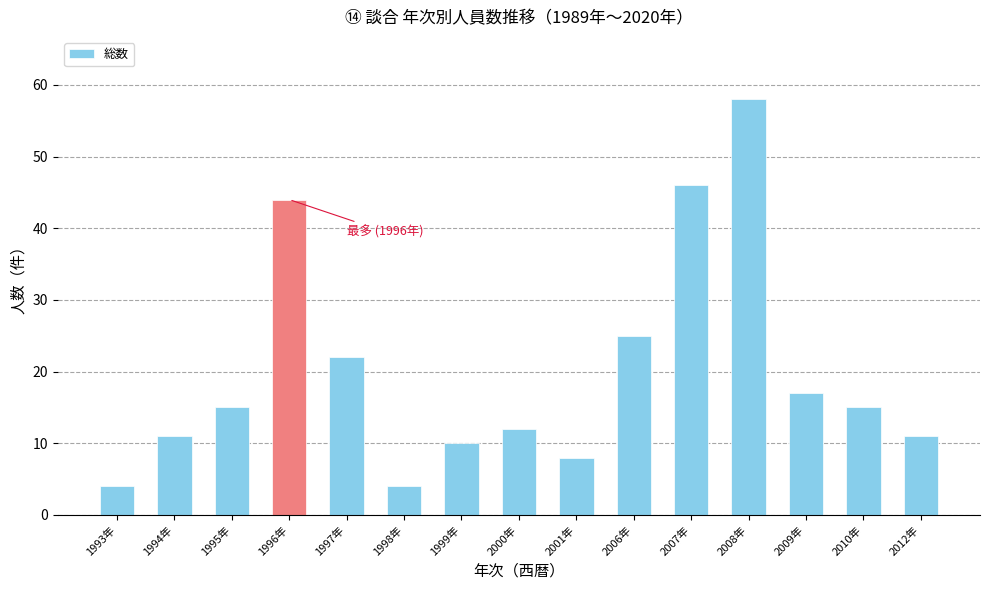

What is the change in value from 1999年 to 2012年?

+1